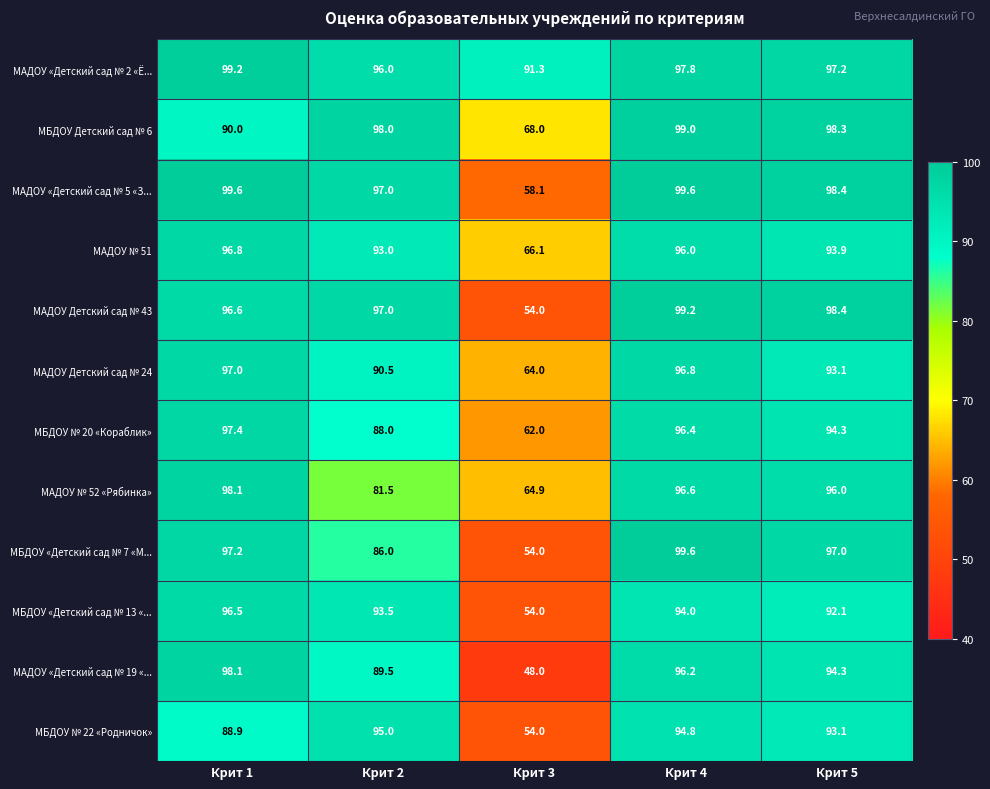

The МАДОУ Детский сад № 24 series shows 64.0 at Крит 3. True or false?

True